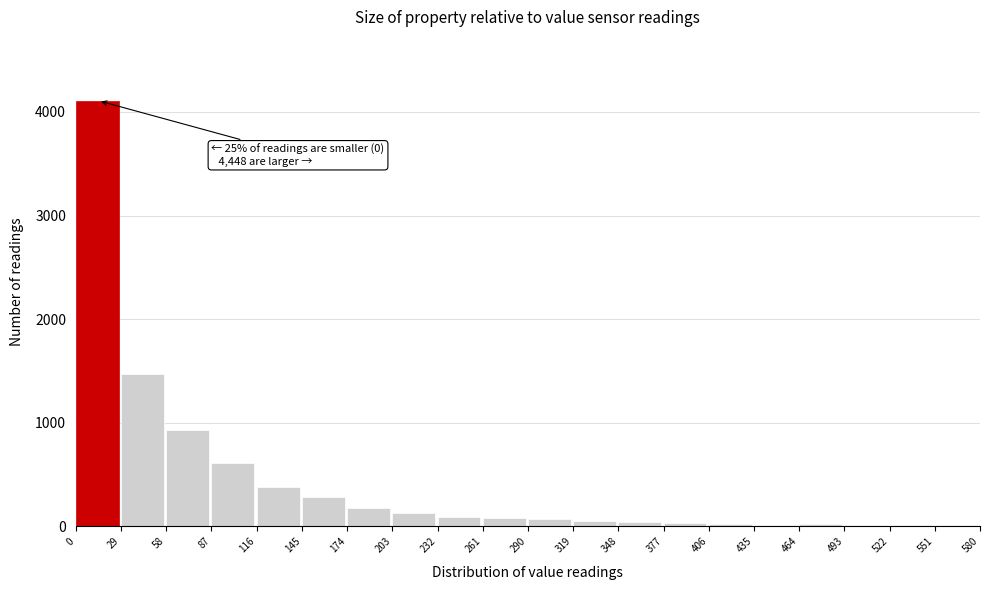

Over which range of the x-axis is the bar tallest?

0 to 29